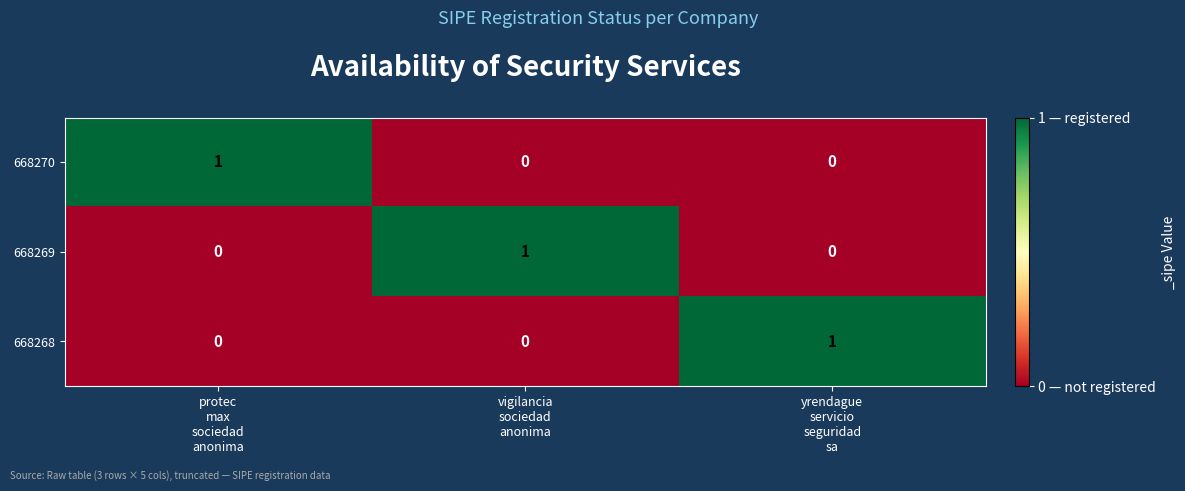

At how many categories does at least one series exceed 0?

3